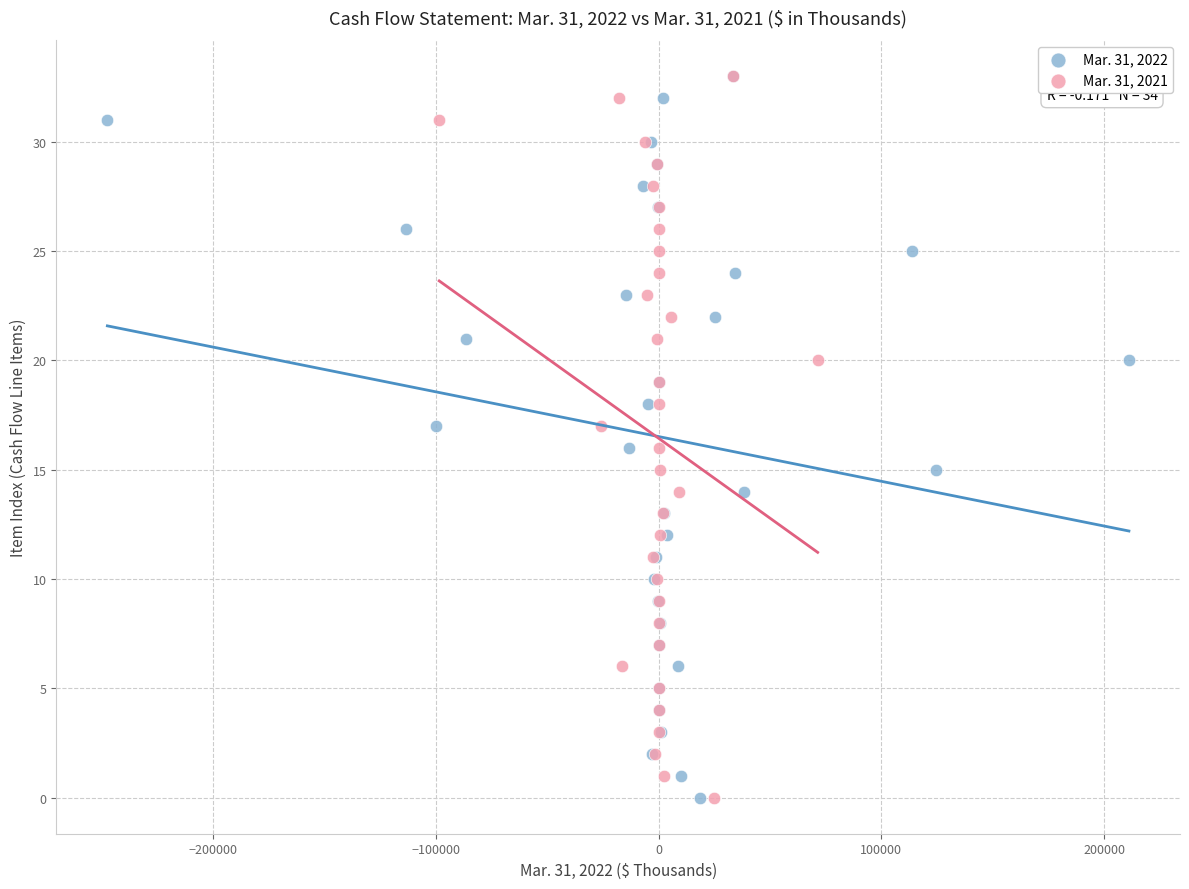

What are all the series names shown in the legend?

Mar. 31, 2022, Mar. 31, 2021